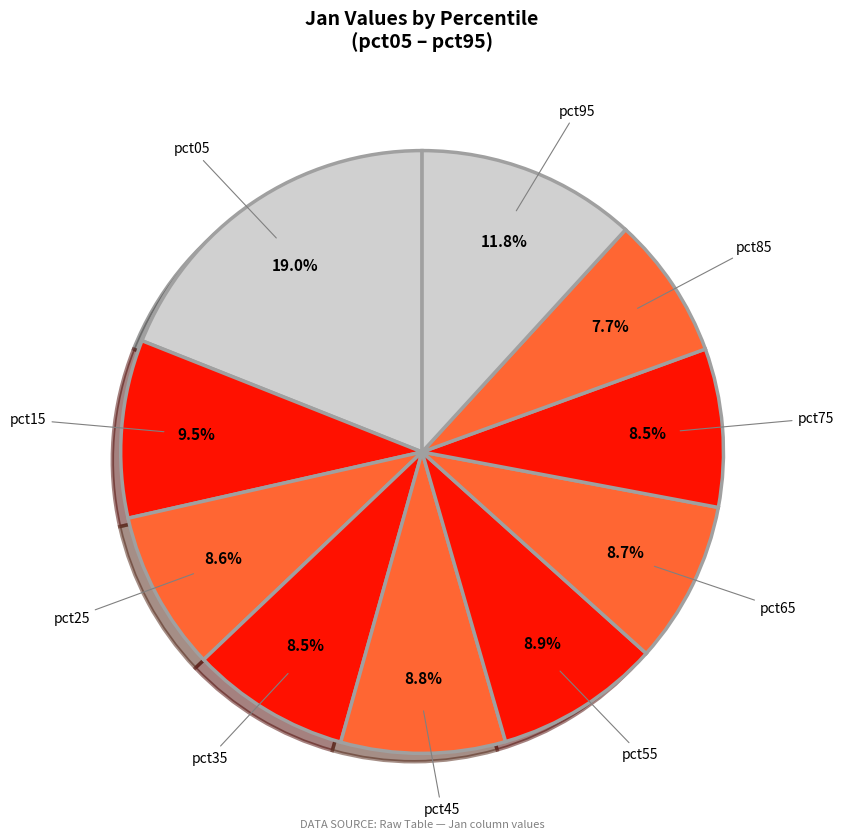

How many segments does this pie chart have?

10